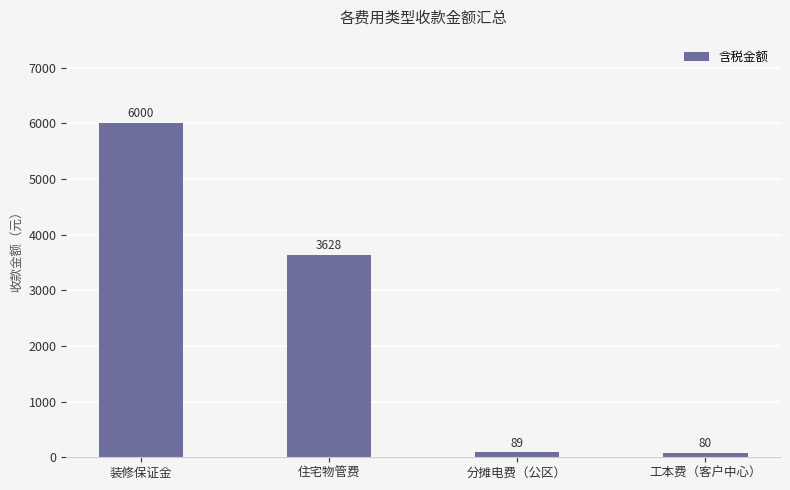

At which category does the chart reach its minimum across all series?

工本费（客户中心）